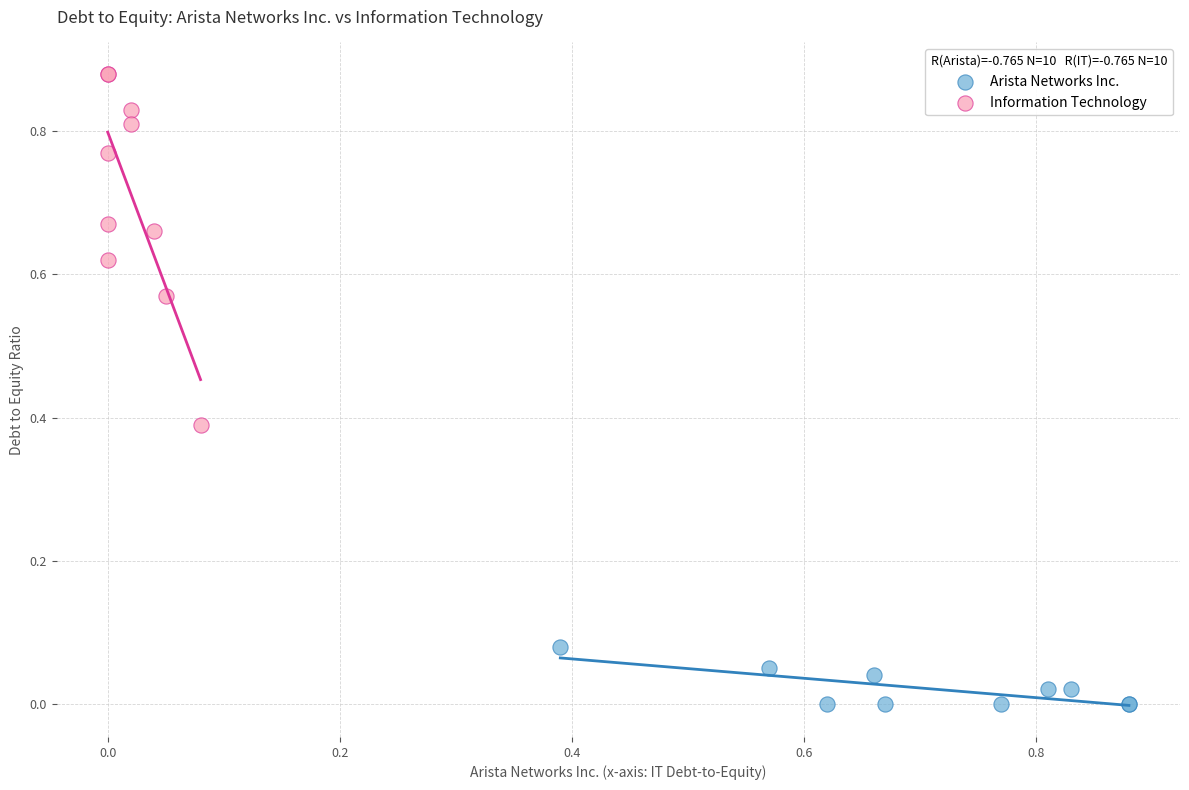

Which series has the widest spread of Y values?

Information Technology